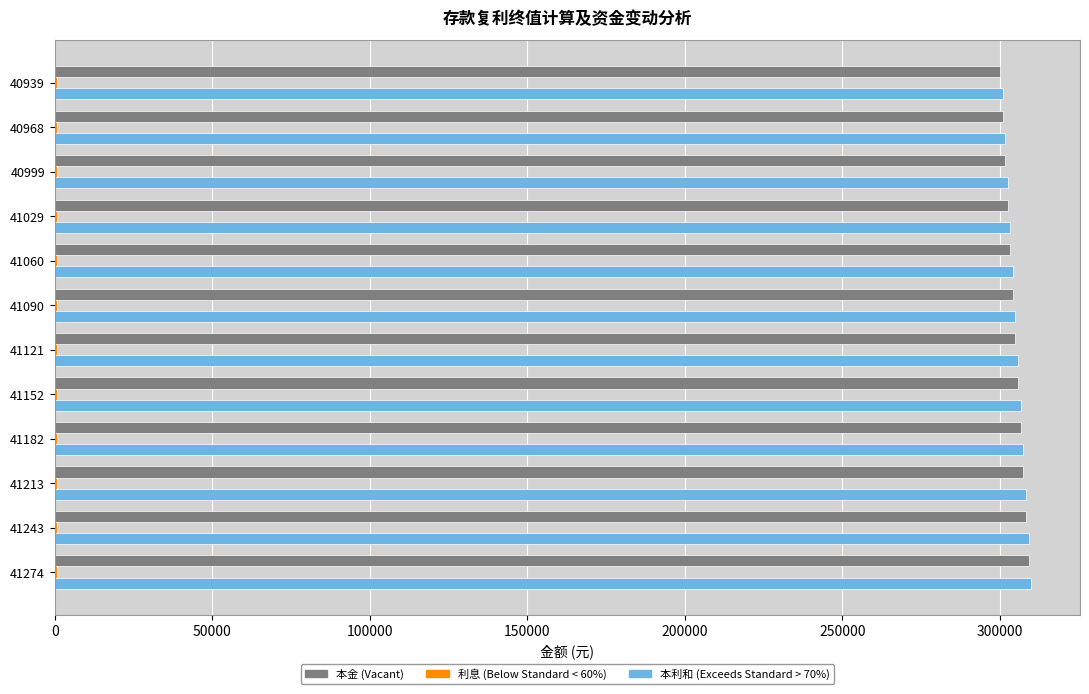

What is the greatest value displayed?

309896.6